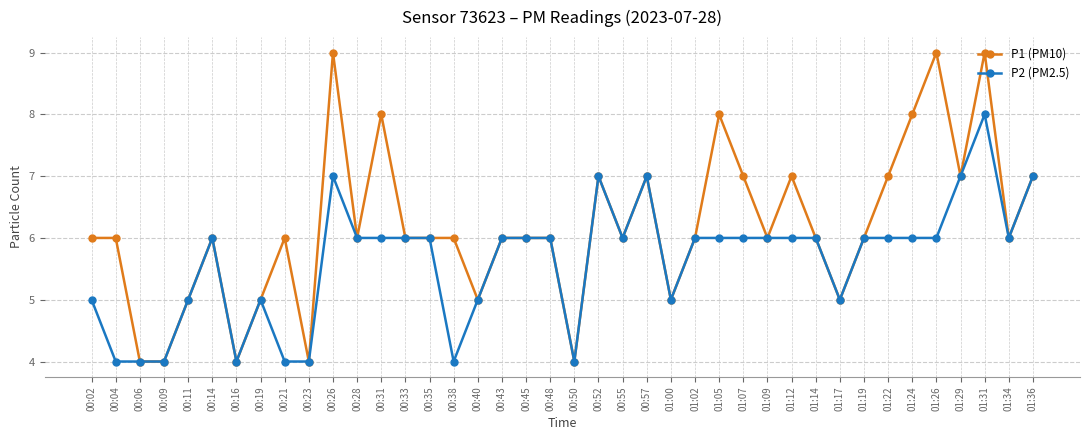

Which series has the widest spread of values?

P1 (PM10)